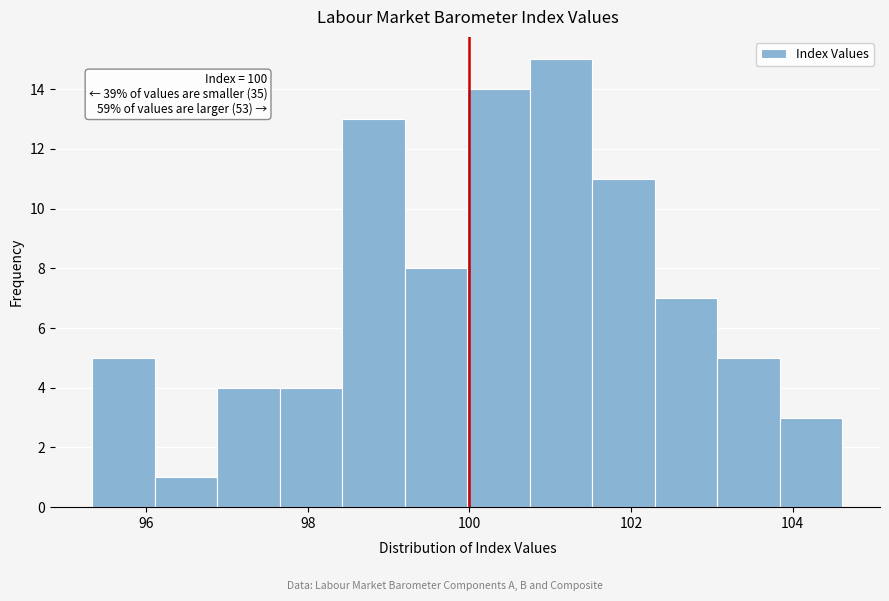

Read against the x-axis, roughly where is the centre of the tallest bar?

101.2